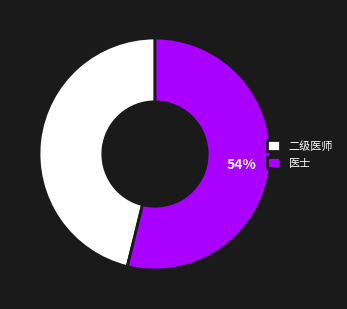

To the nearest percent, what percentage of the pie is 医士?

54%